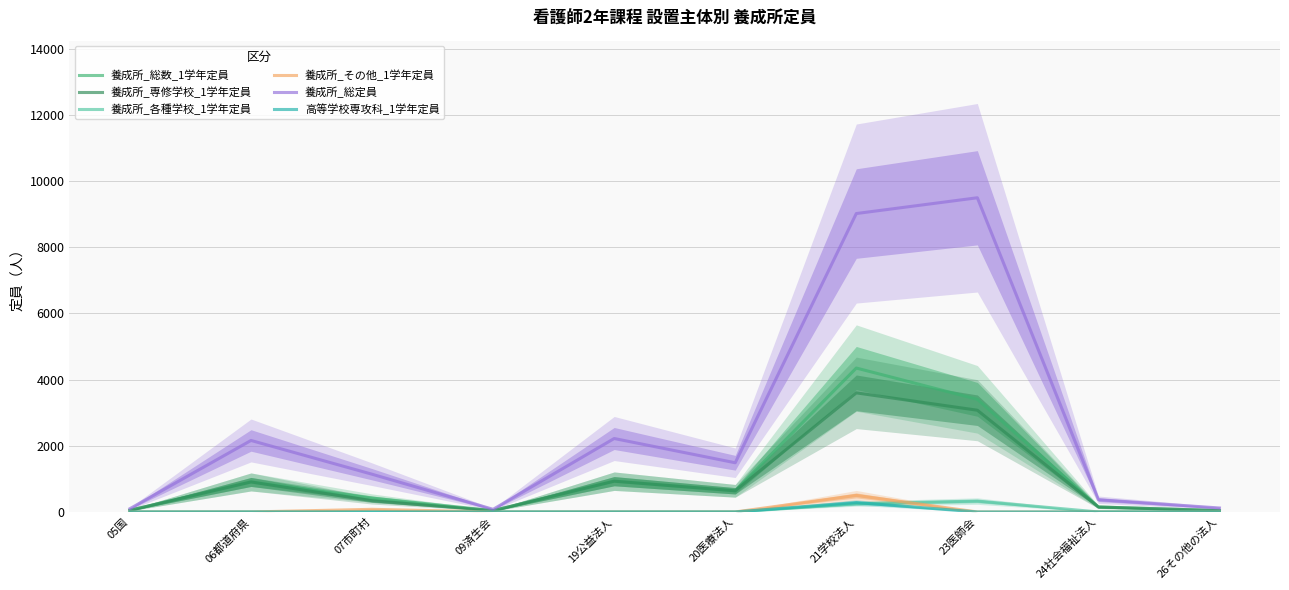

What is the spread (max minus min) of values at 20医療法人?

1487